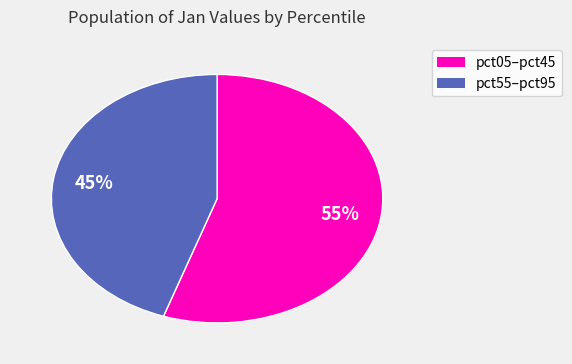

To the nearest percent, what is the average slice percentage?

50%